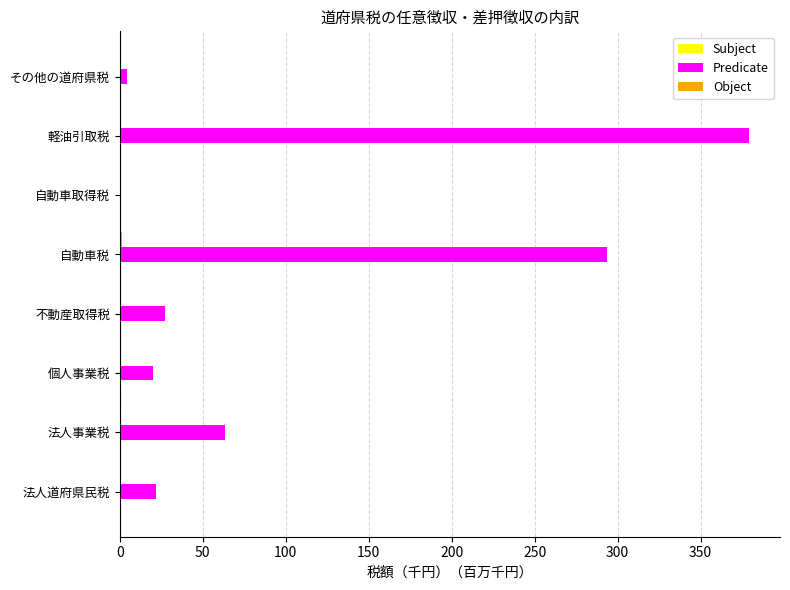

What is the maximum value shown in the chart?

378.9